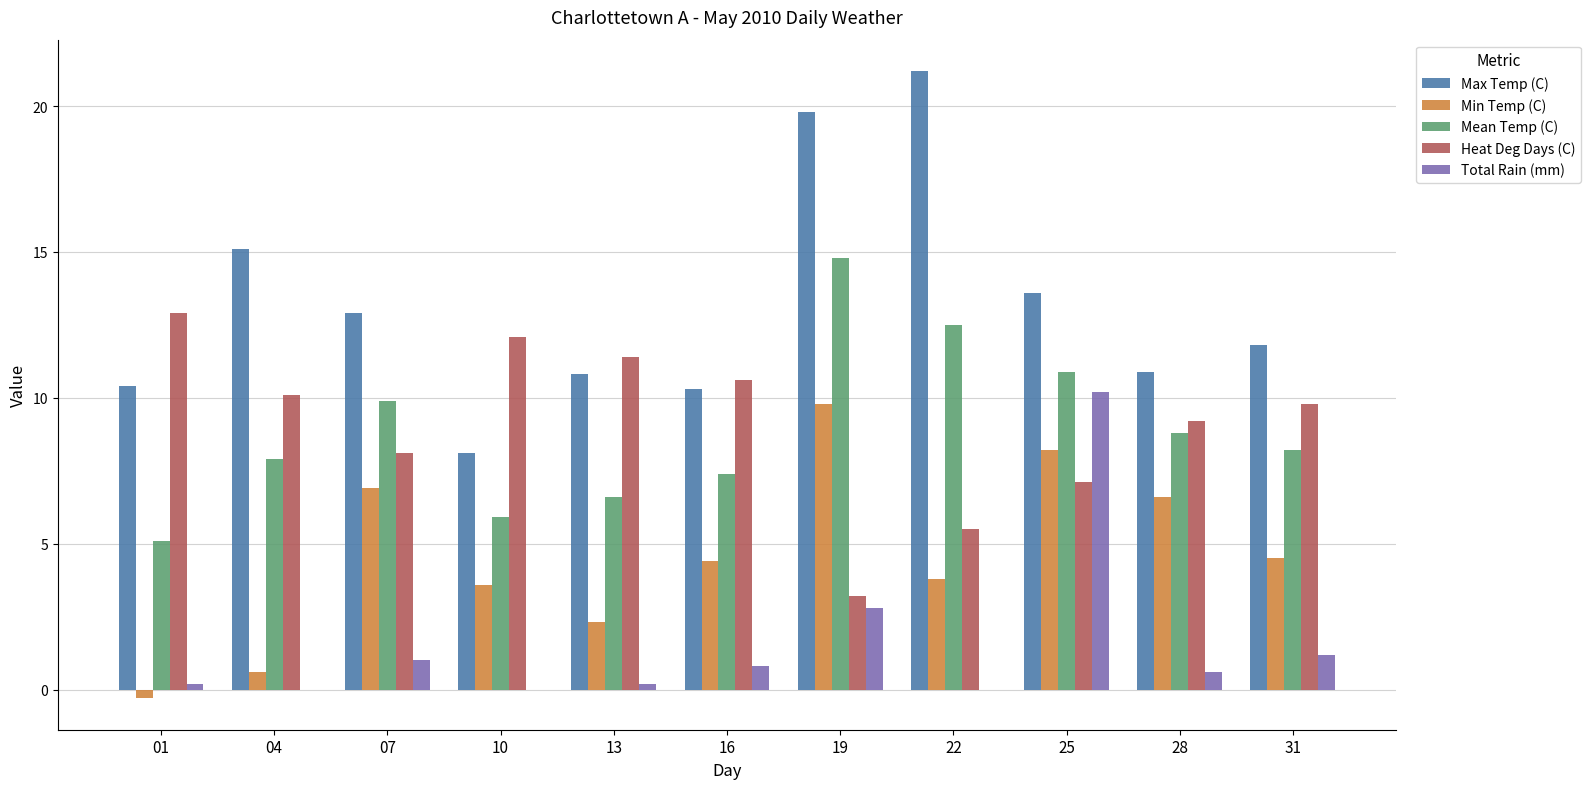

Reading left to right, list all the values displayed in this chart.

Max Temp (C): 10.4	15.1	12.9	8.1	10.8	10.3	19.8	21.2	13.6	10.9	11.8
Min Temp (C): -0.3	0.6	6.9	3.6	2.3	4.4	9.8	3.8	8.2	6.6	4.5
Mean Temp (C): 5.1	7.9	9.9	5.9	6.6	7.4	14.8	12.5	10.9	8.8	8.2
Heat Deg Days (C): 12.9	10.1	8.1	12.1	11.4	10.6	3.2	5.5	7.1	9.2	9.8
Total Rain (mm): 0.2	0.0	1.0	0.0	0.2	0.8	2.8	0.0	10.2	0.6	1.2